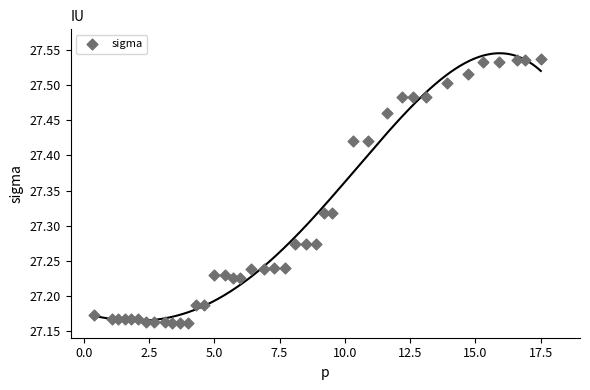

What is the range of Y values (max minus min)?

0.4